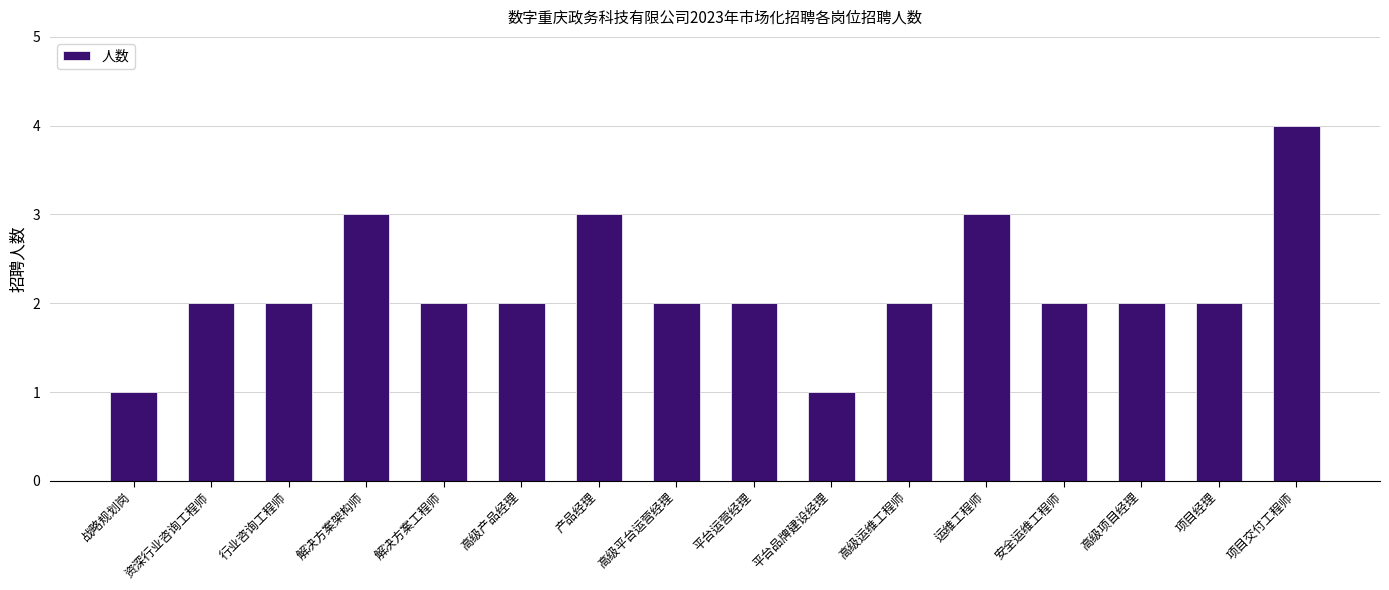

Reading left to right, list all the values displayed in this chart.

1	2	2	3	2	2	3	2	2	1	2	3	2	2	2	4